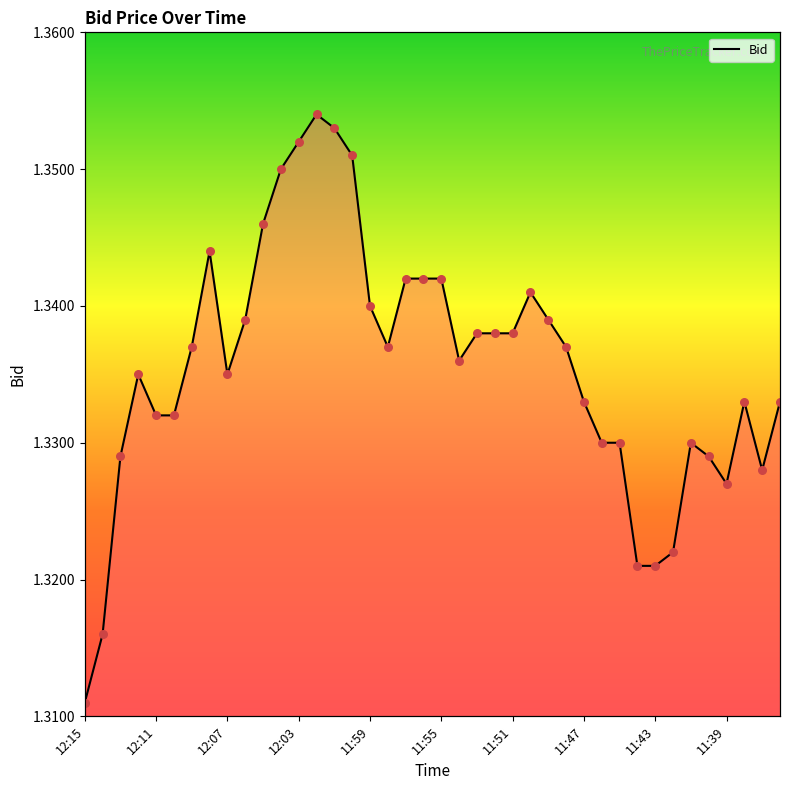

Which has a higher value, 38 or 27?

27